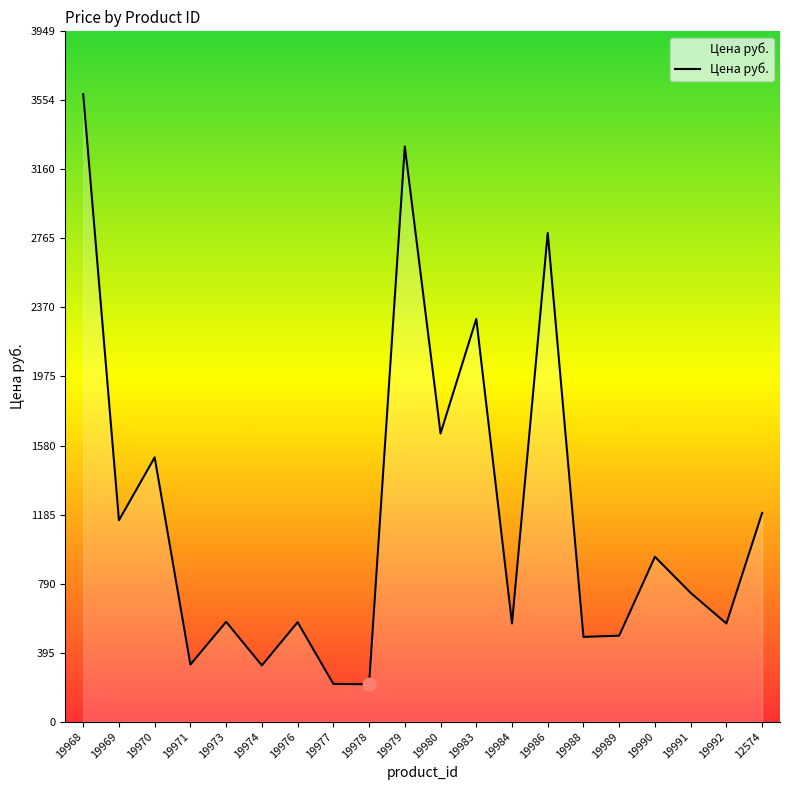

Approximately how many times larger is the value at 19971 compared to 19973?

0.6